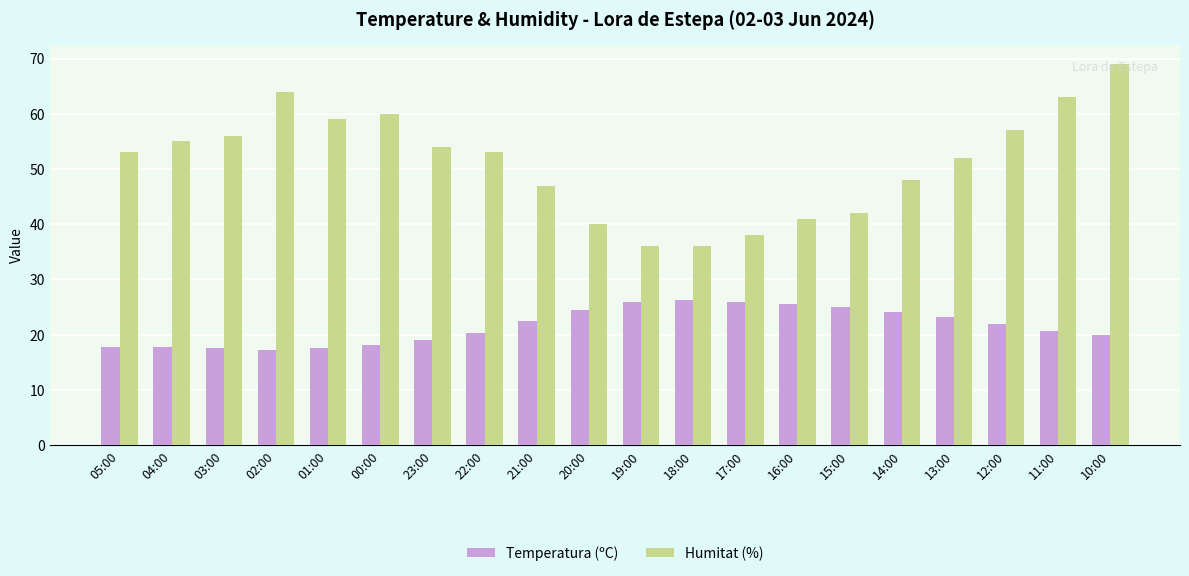

Which category has the highest value in the Humitat (%) series?

10:00